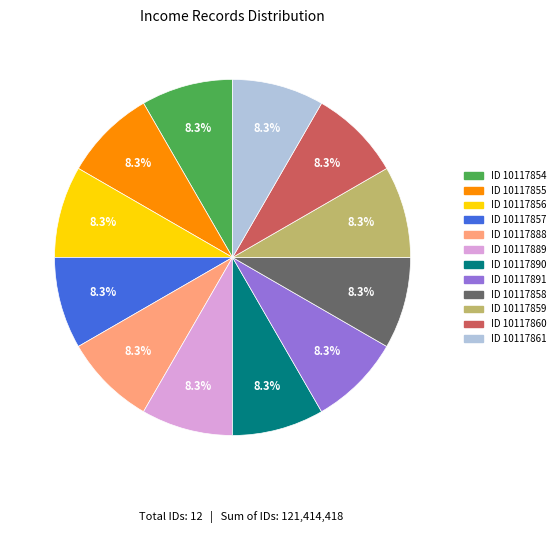

Does any single category account for the majority?

No